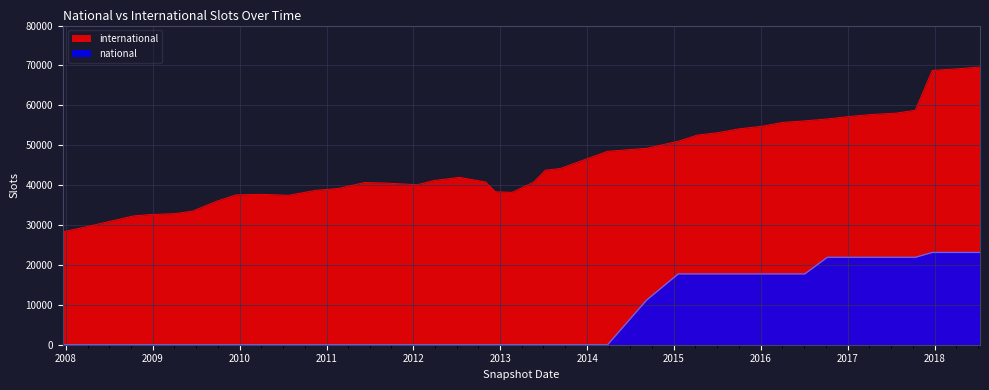

True or false: national and international intersect in this chart.

False